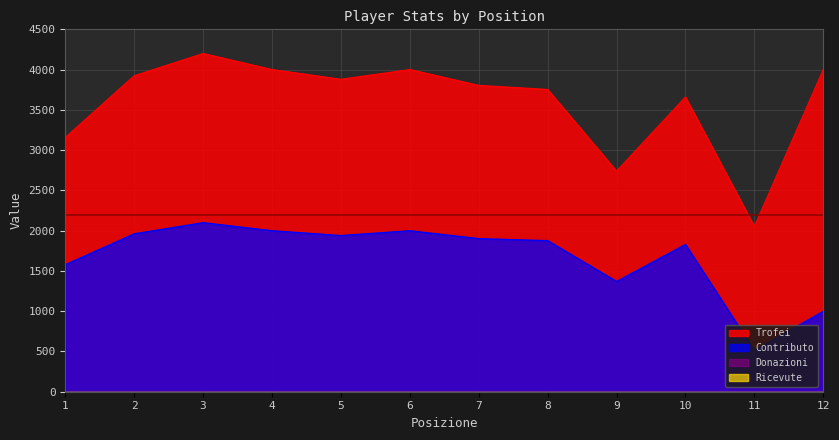

What is the minimum value for Trofei?

2053